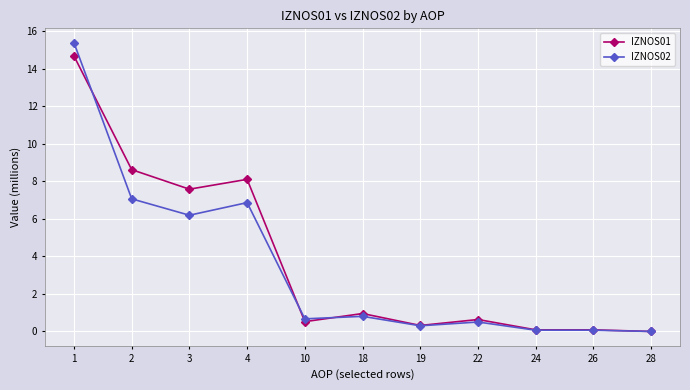

Is the value of IZNOS01 at 19 greater than the value of IZNOS02 at 3?

No